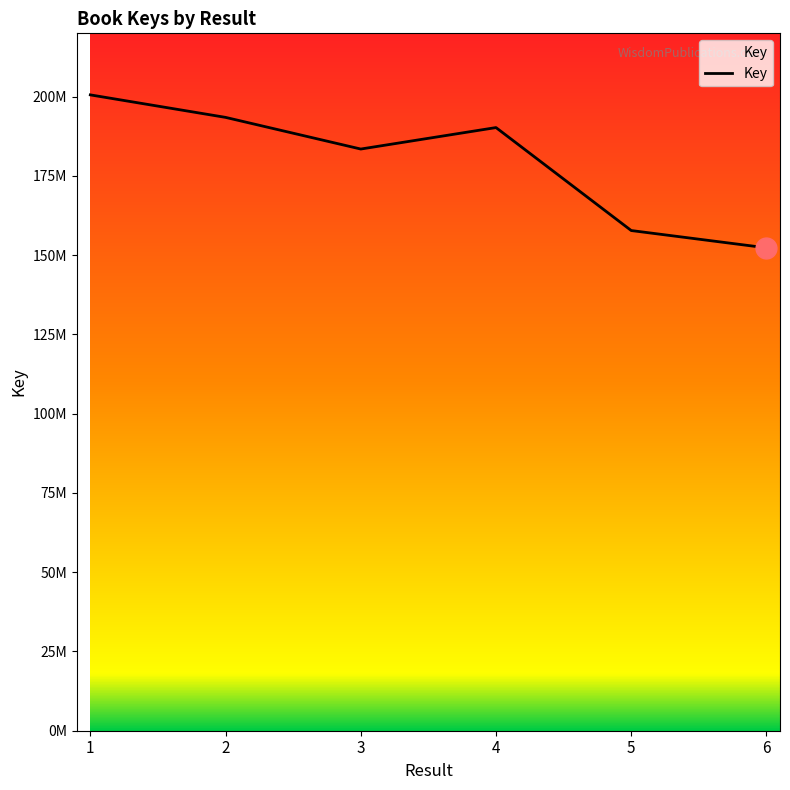

Is this an area chart (filled region under the line)?

Yes